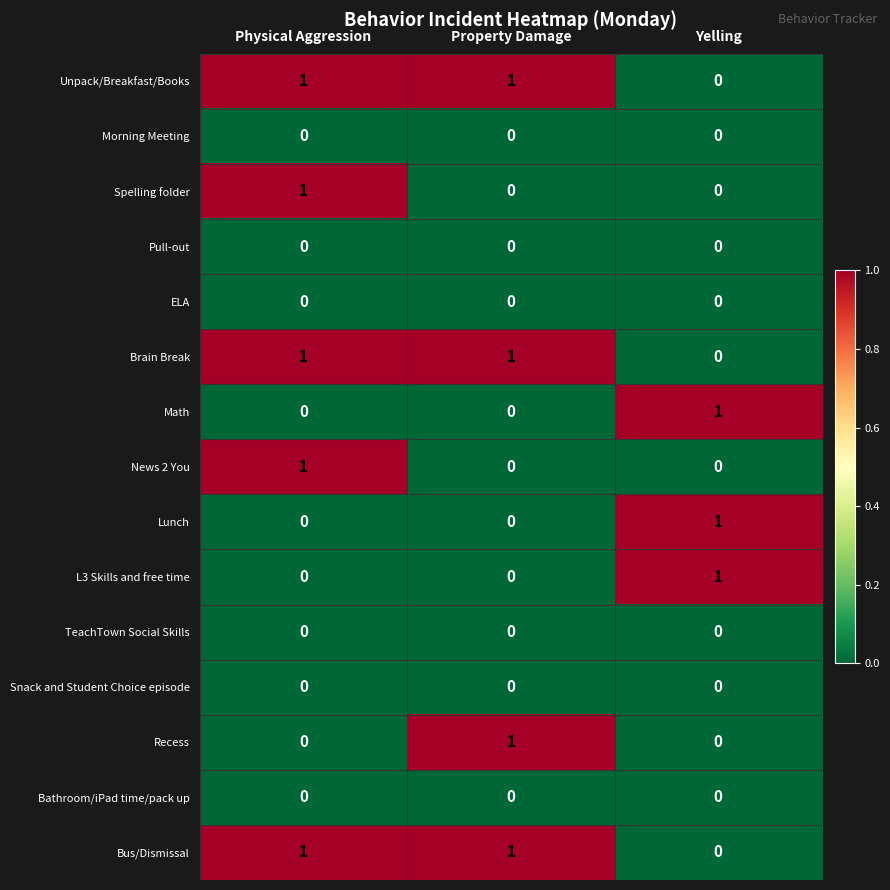

True or false: Recess has a value of 0 at Physical Aggression.

True